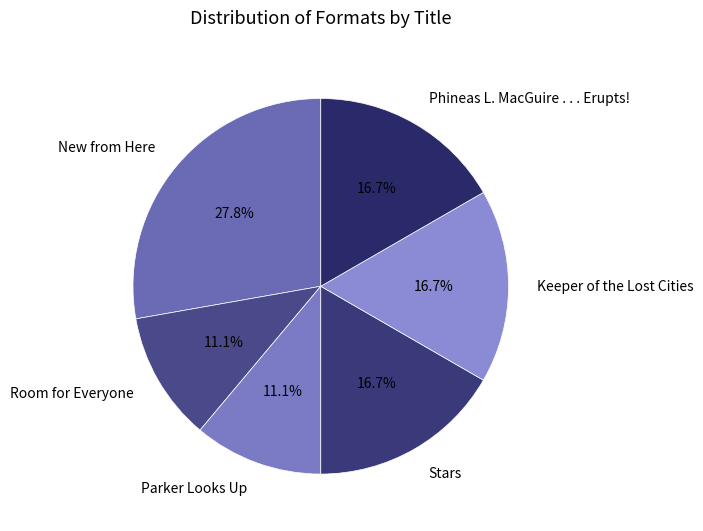

Approximately how many times larger is the value at Phineas L. MacGuire . . . Erupts! compared to Keeper of the Lost Cities?

1.0